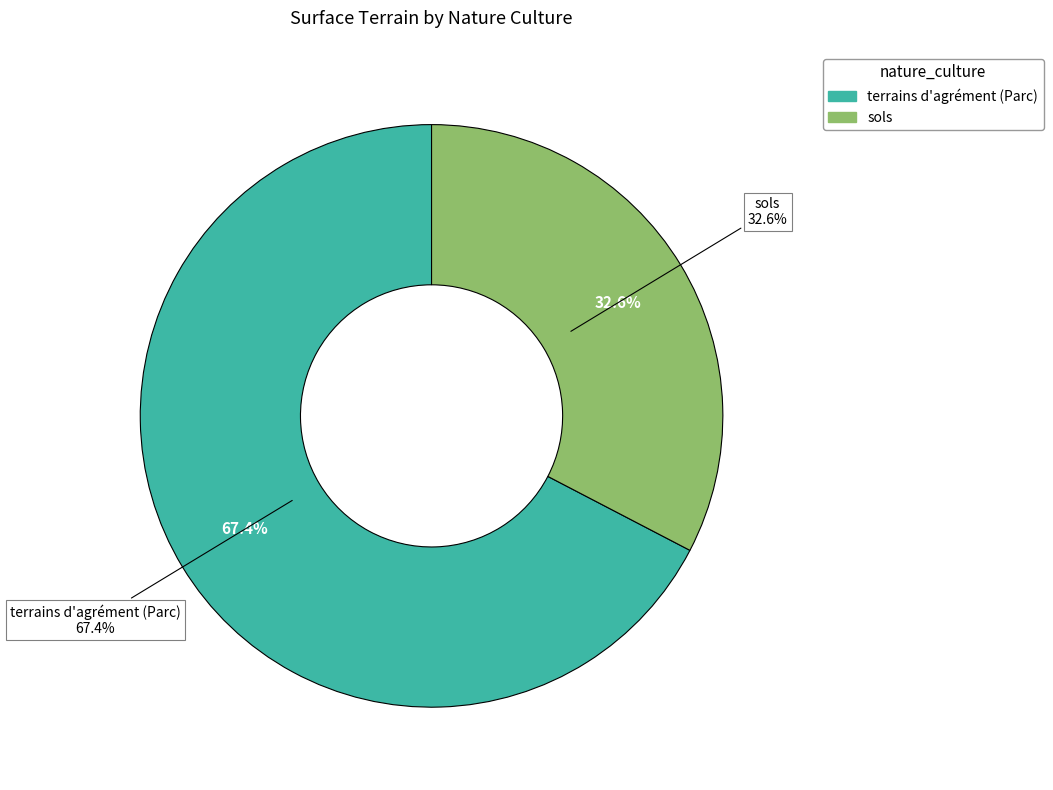

To the nearest percent, what is the average slice percentage?

50%